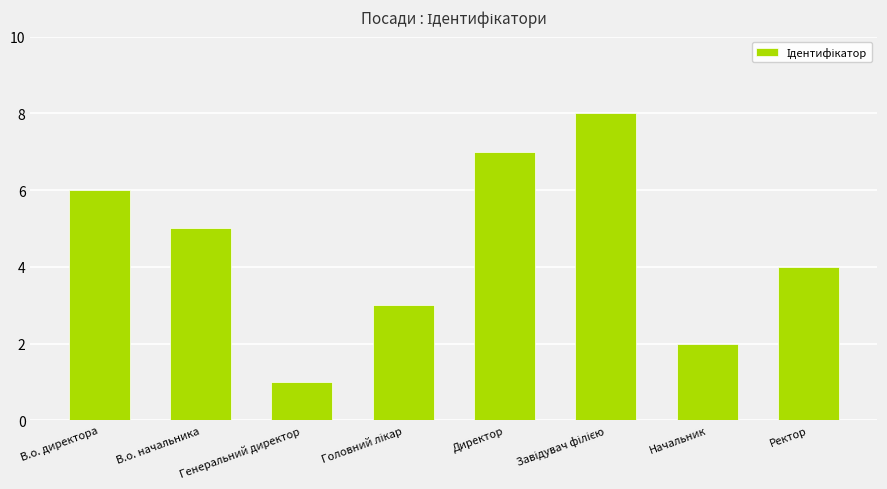

How many values are below 5?

4